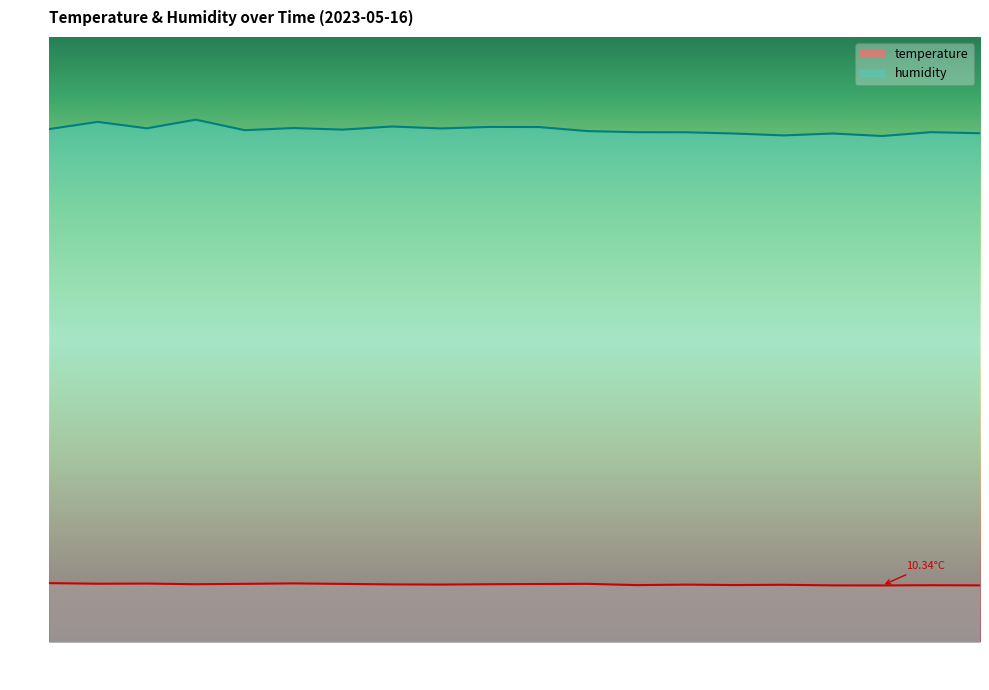

What is the difference between the maximum and second lowest values in the temperature series?

0.4